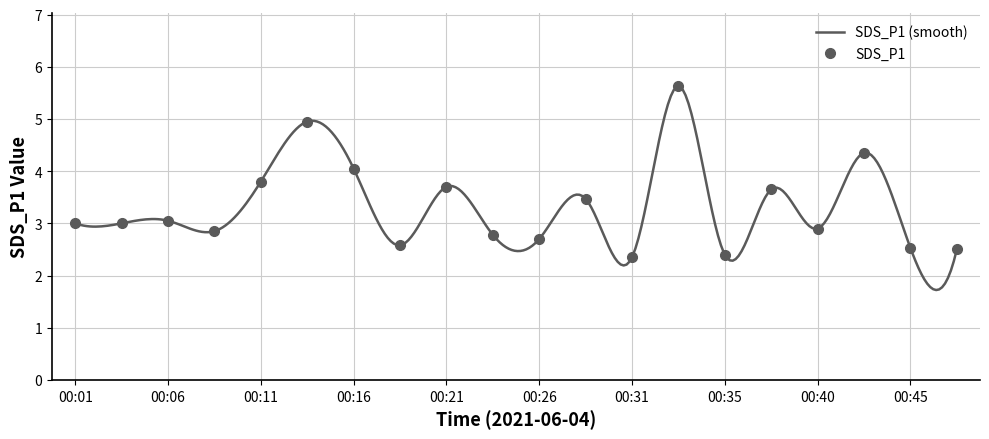

The value at 00:31 is 1.2. True or false?

False